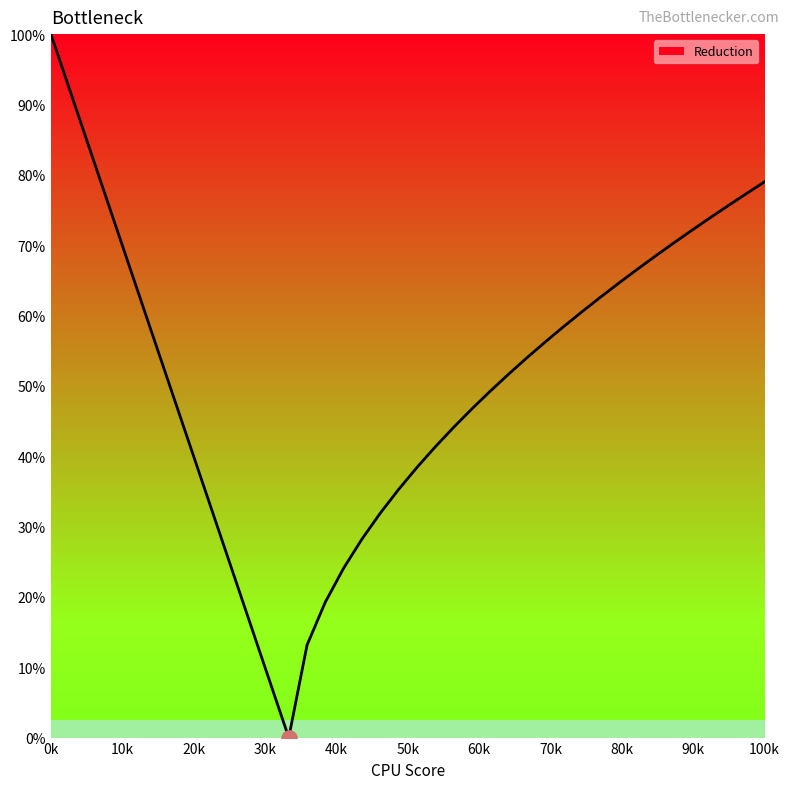

What is the greatest value displayed?

100.0